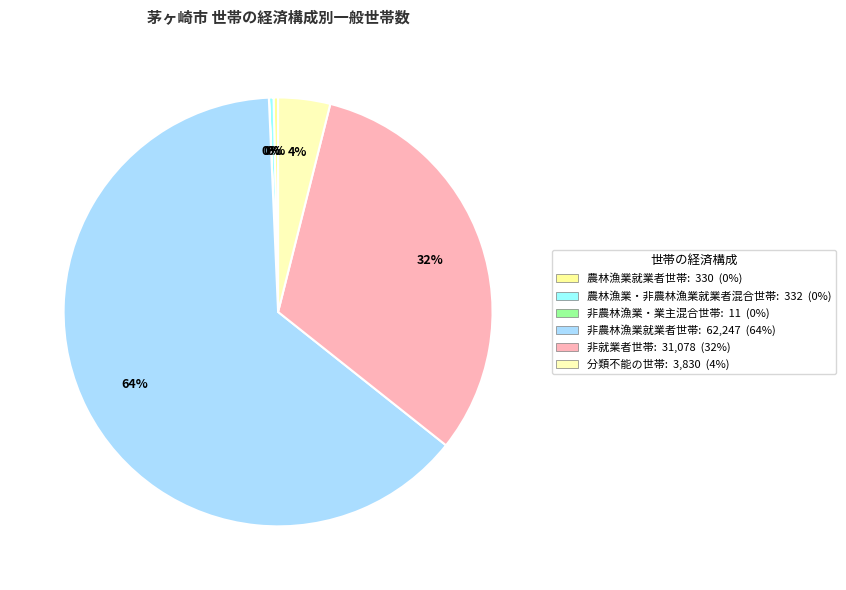

Between 農林漁業・非農林漁業就業者混合世帯 and 農林漁業就業者世帯, which is larger?

農林漁業・非農林漁業就業者混合世帯